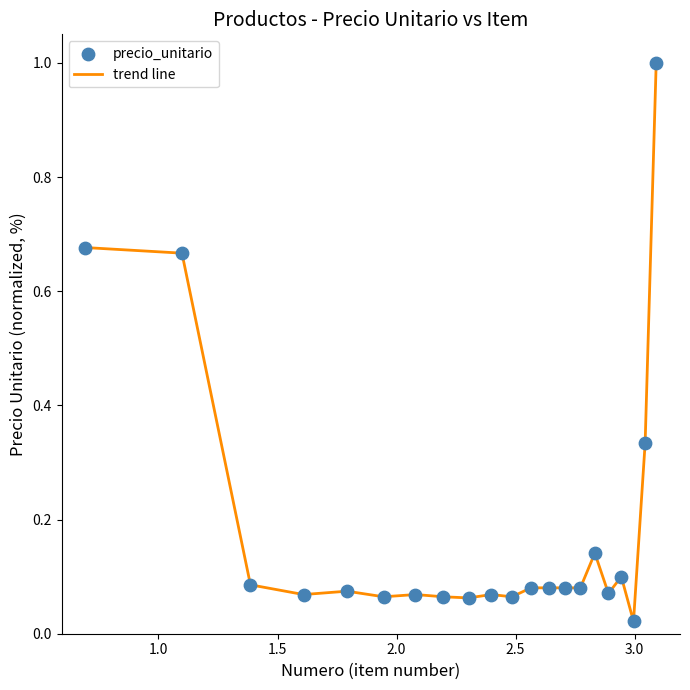

What is the greatest value displayed?

1.0